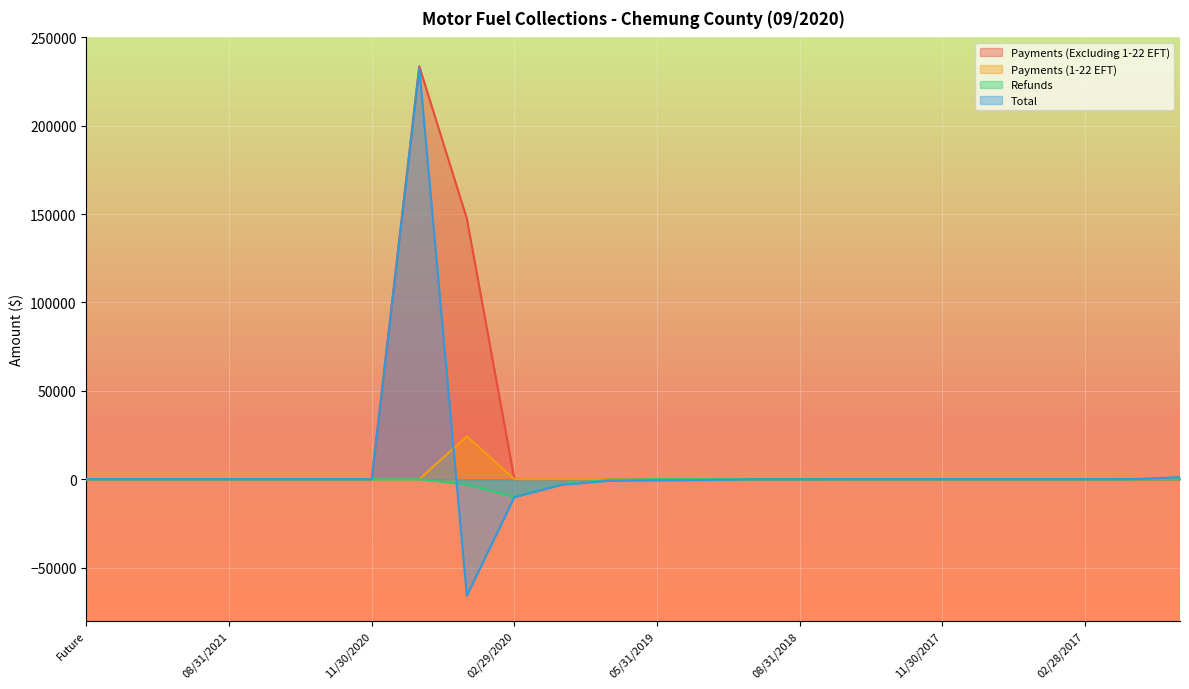

At 08/31/2017, list the series in order from smallest to largest.

Payments (Excluding 1-22 EFT), Payments (1-22 EFT), Refunds, Total